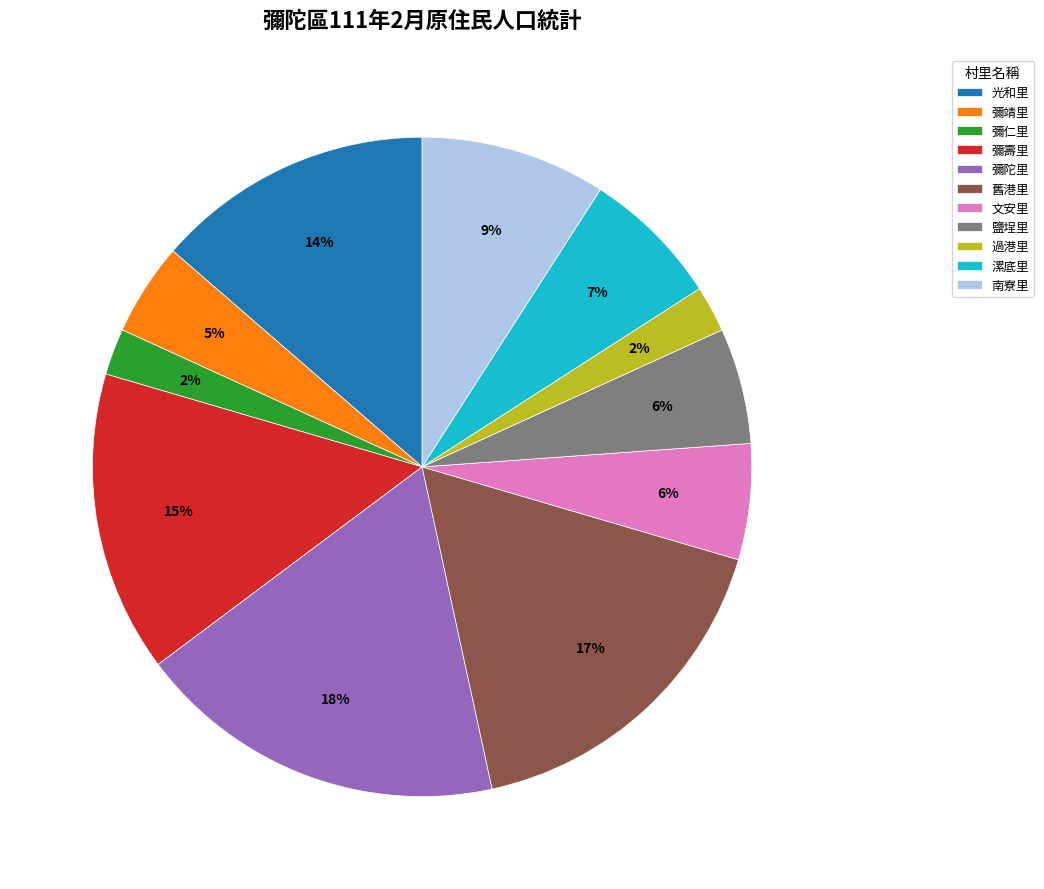

The 過港里 slice represents 12% of the pie. True or false?

False